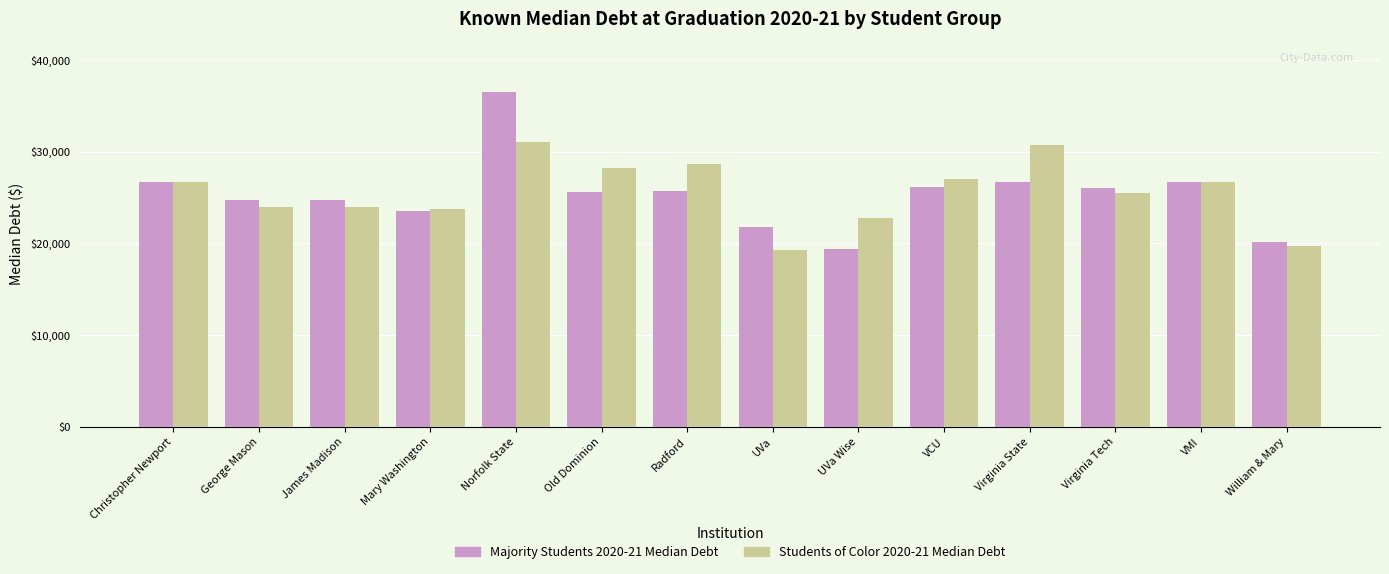

The value of Majority Students 2020-21 Median Debt at UVa Wise is 19332. True or false?

True